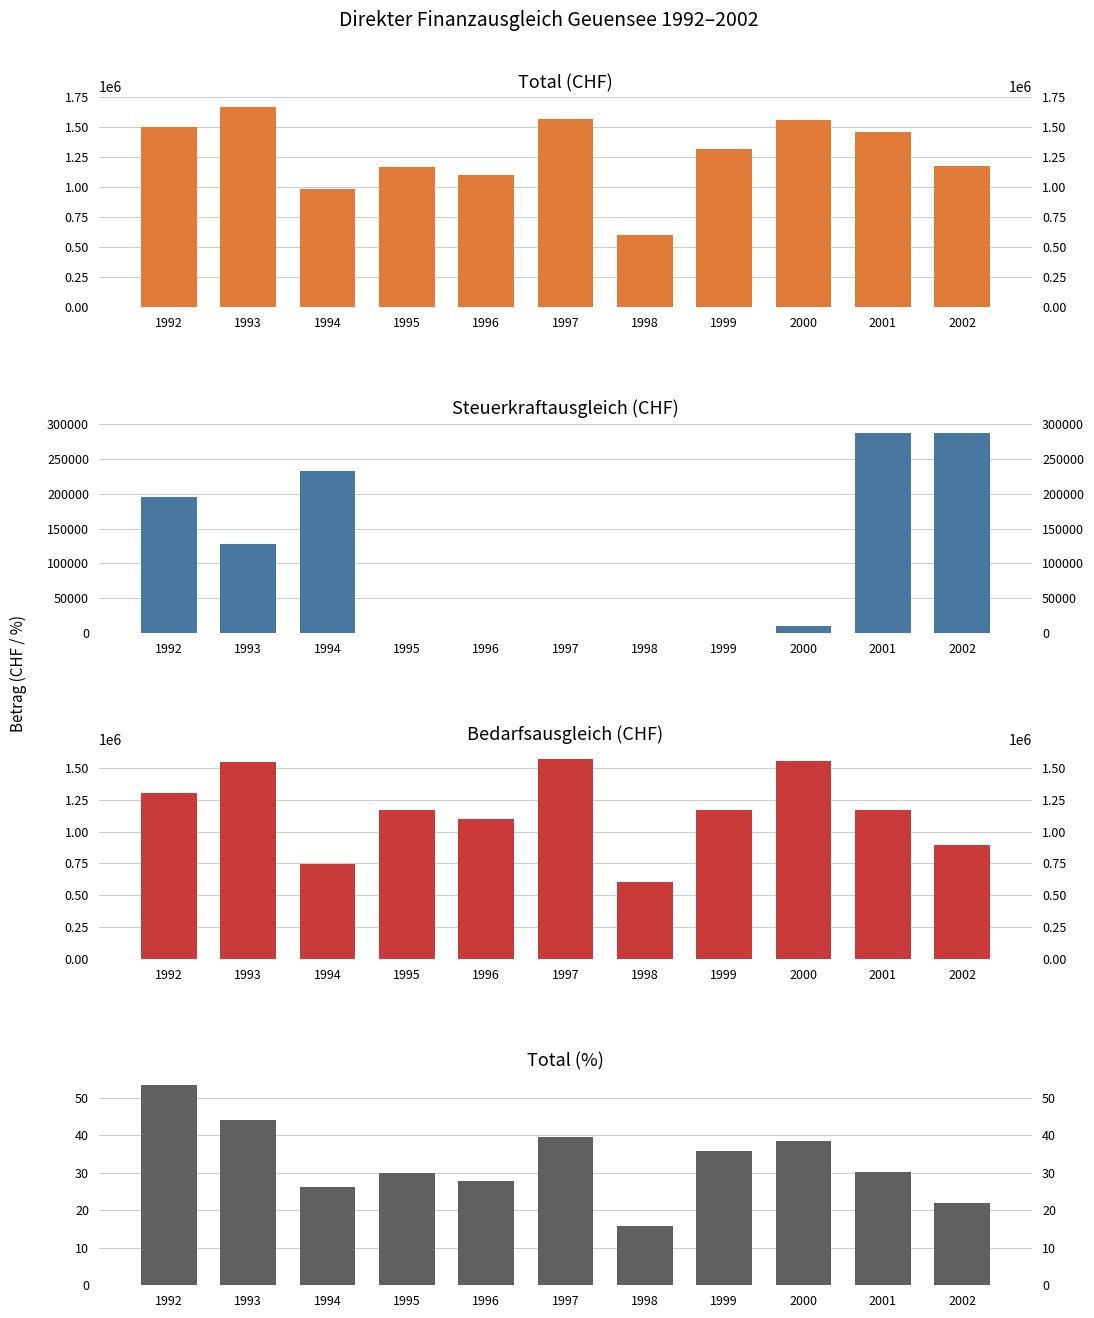

The Bedarfsausgleich (CHF) series shows 1549596.0 at 2000. True or false?

True